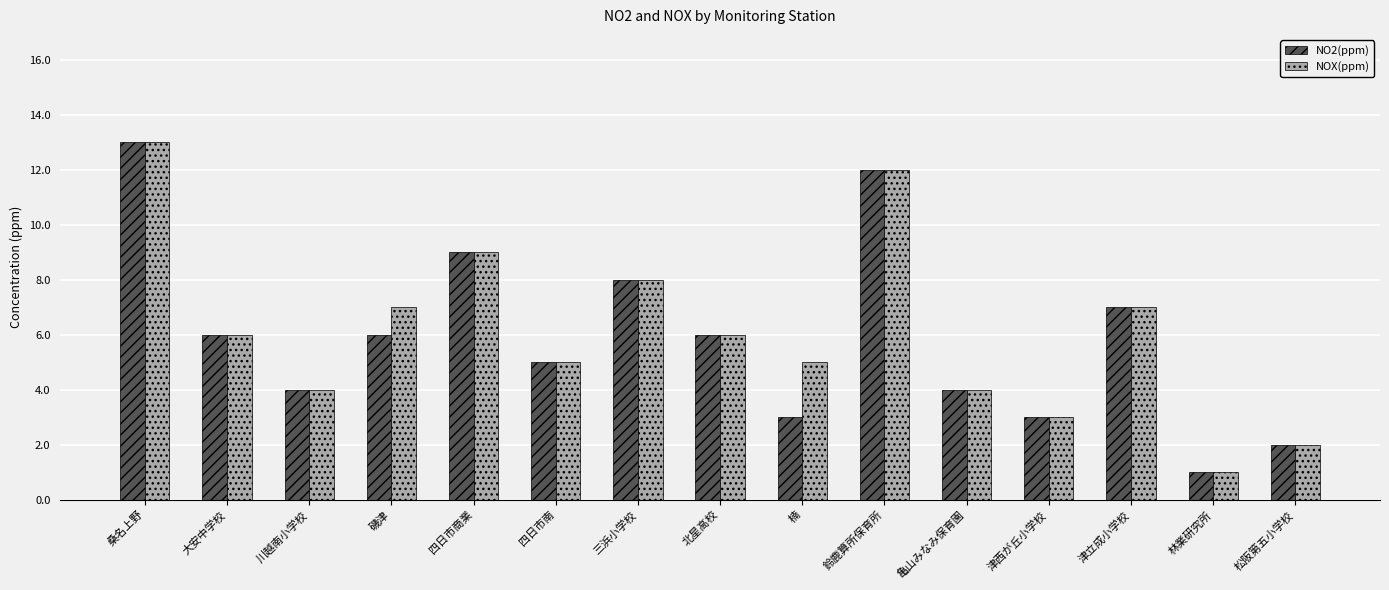

How many categories are shown in the chart?

15